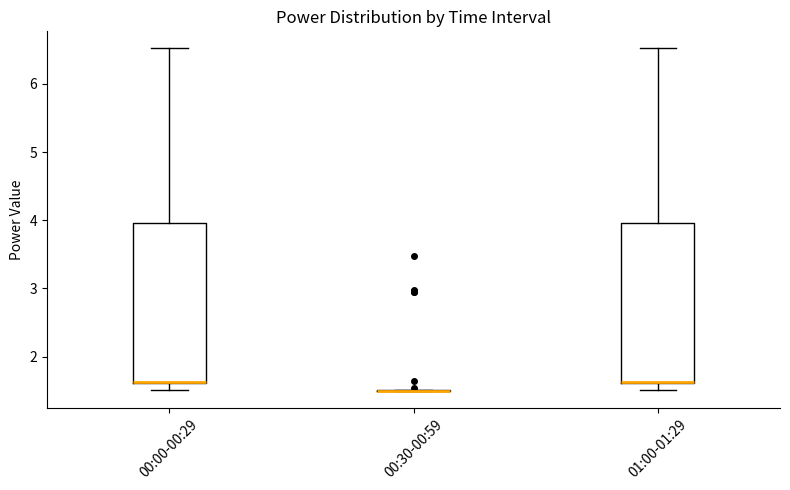

Where is the lower edge of the box for 00:00-00:29 on the y-axis? The values are not printed on the chart, so give them approximately, as read against the axis.

1.6